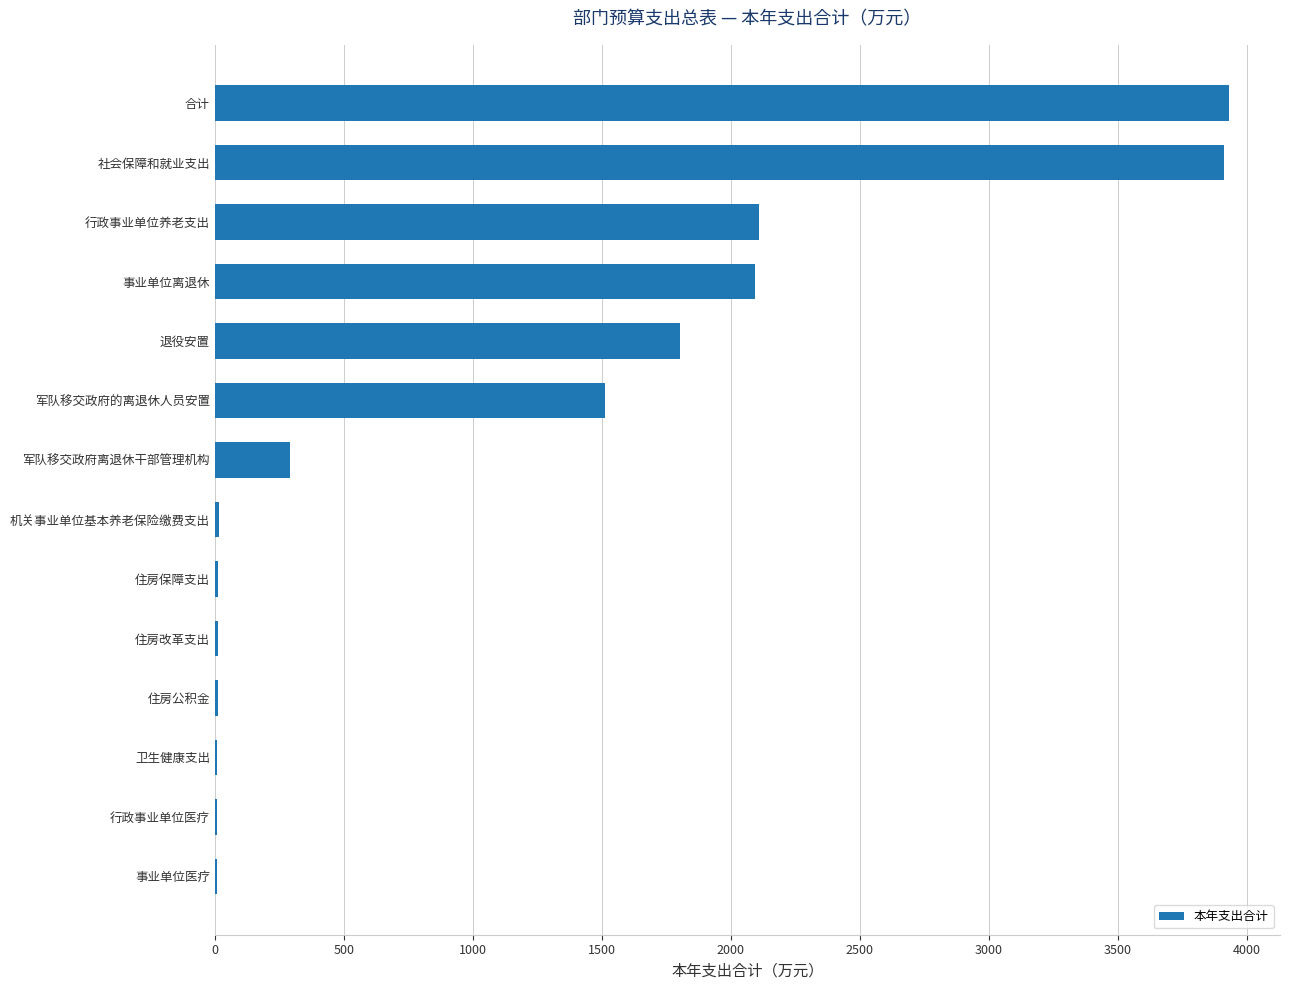

The value at 事业单位离退休 is 972.5. True or false?

False